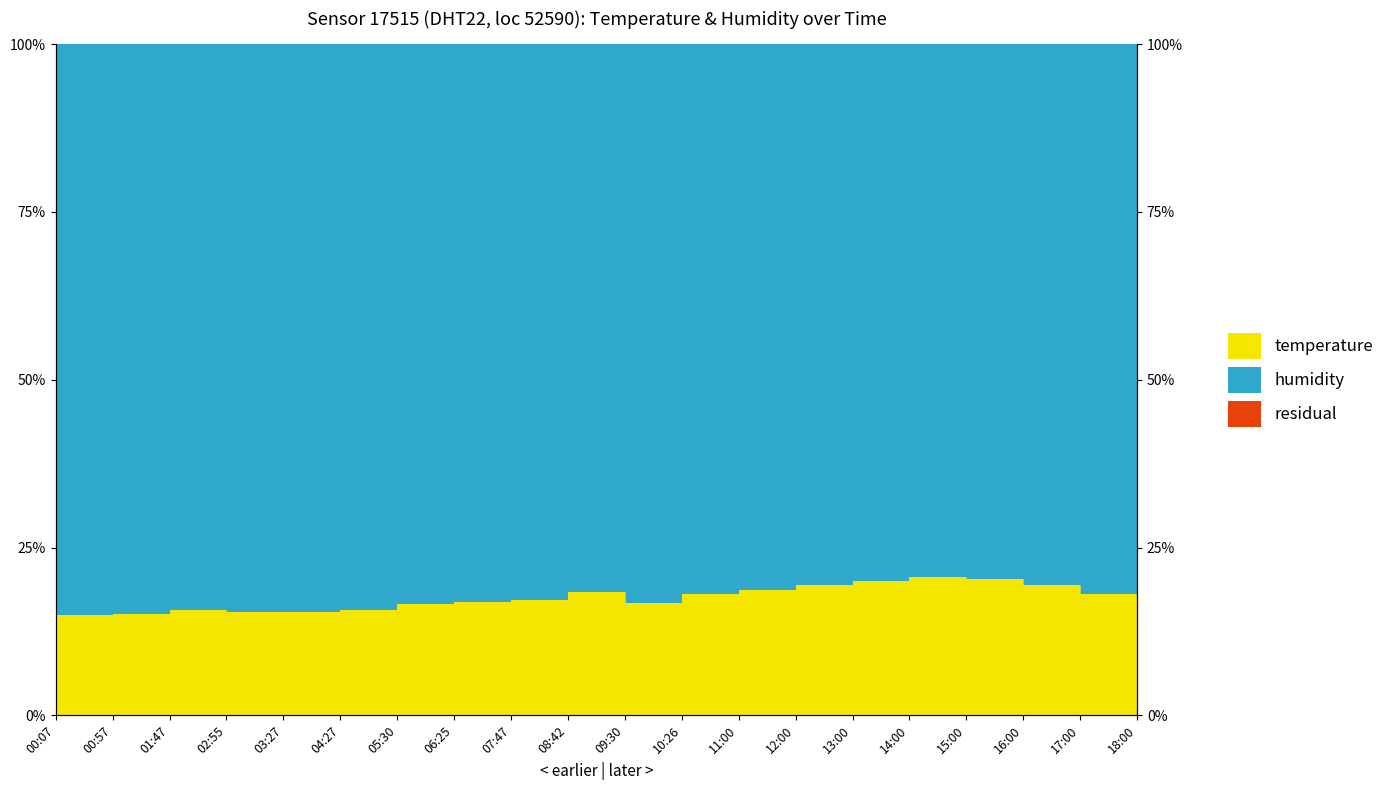

Read the value at 18:00.

16.7